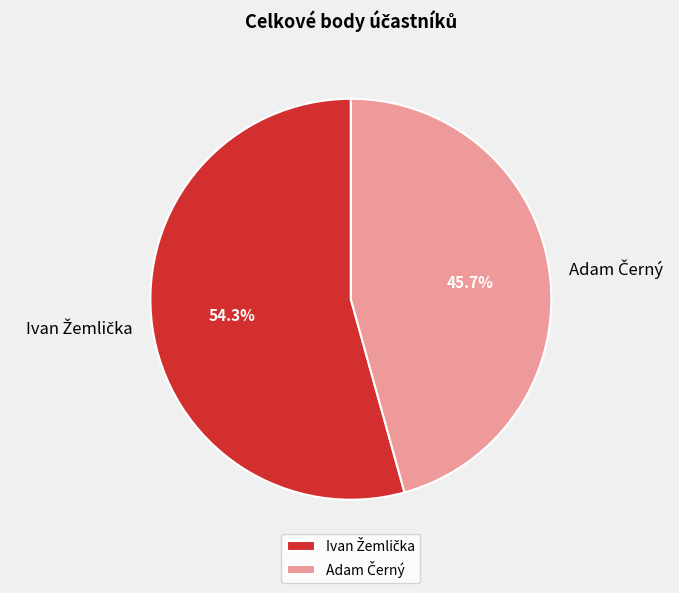

Is there a majority slice in this chart?

Yes